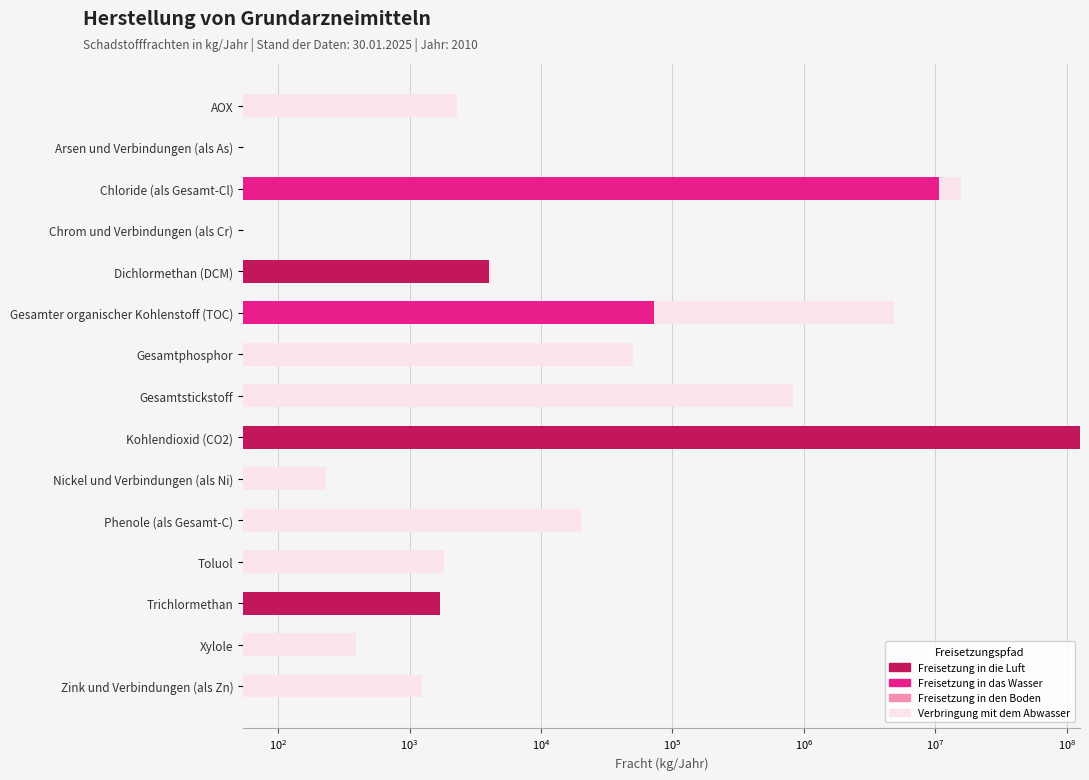

At $\mathdefault{10^{5}}$, list the series in order from smallest to largest.

Freisetzung in das Wasser, Freisetzung in den Boden, Verbringung mit dem Abwasser, Freisetzung in die Luft